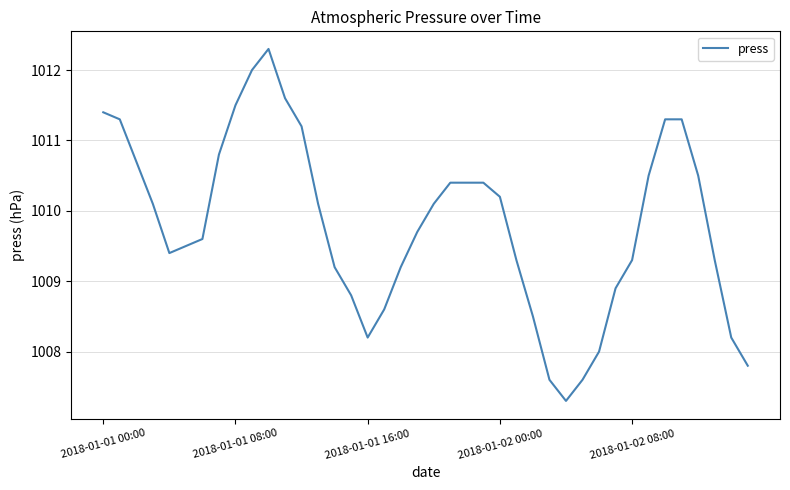

What is the minimum value shown in the chart?

1007.3